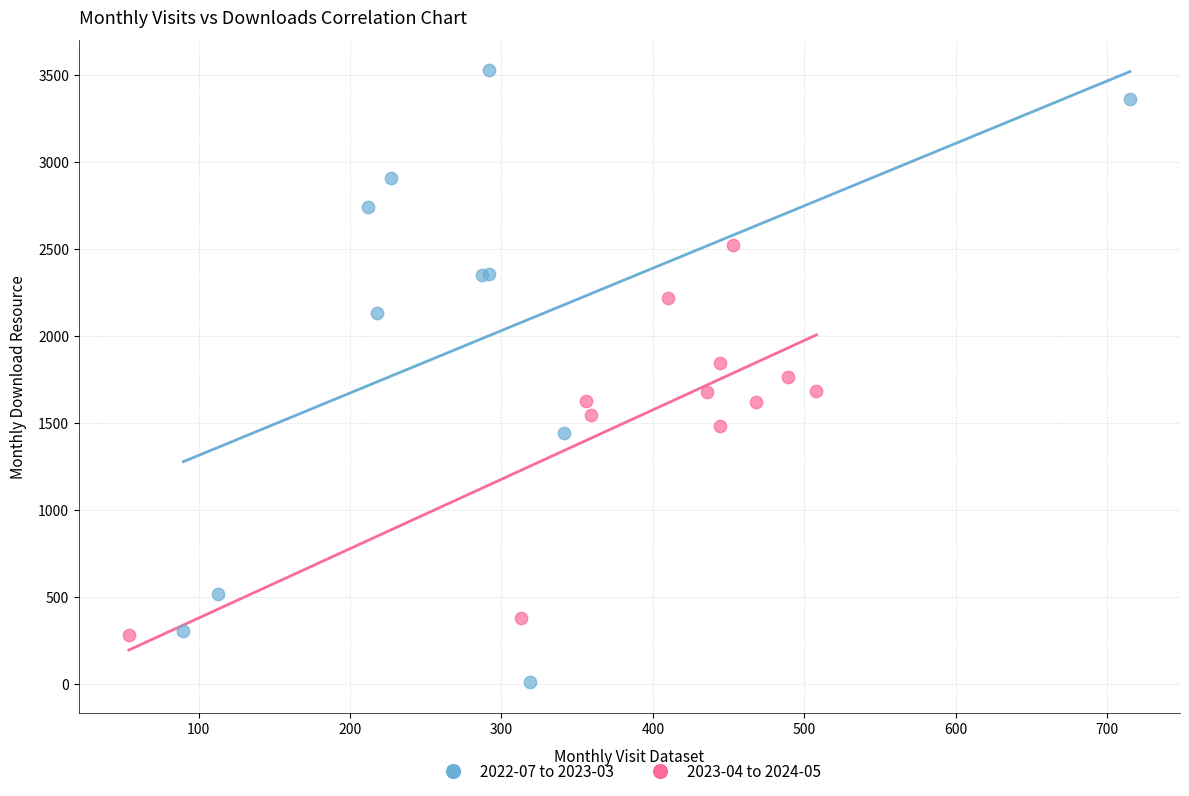

Which series has the widest spread of Y values?

2022-07 to 2023-03